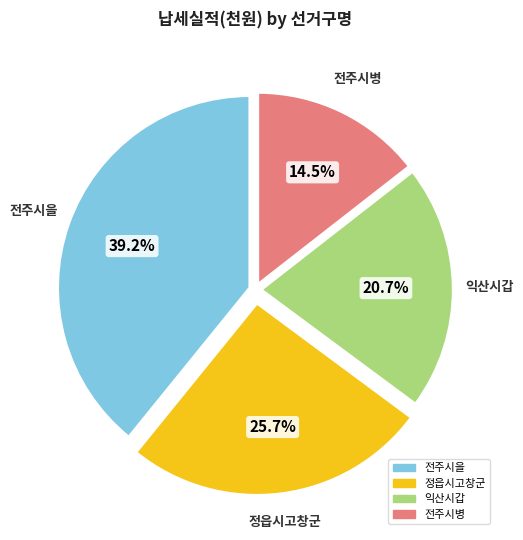

How many slices are in this pie chart?

4